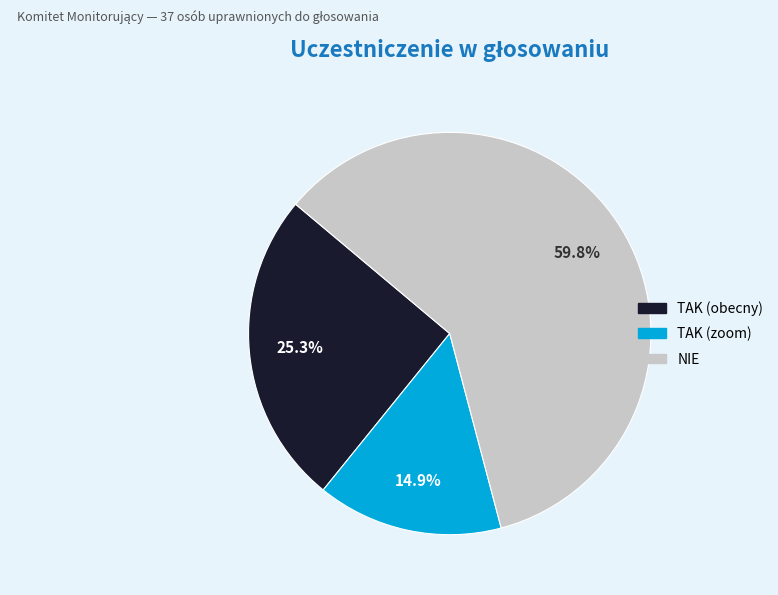

Which category has the biggest portion of the pie?

NIE